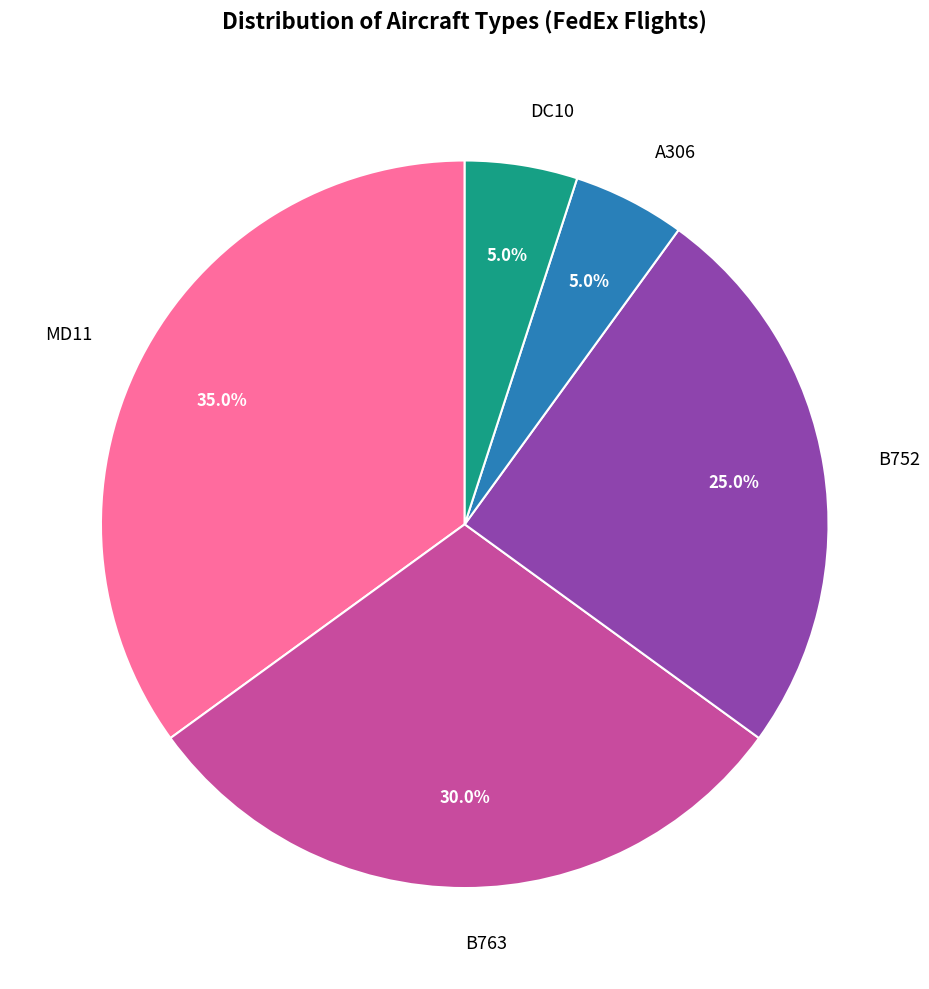

How many segments does this pie chart have?

5